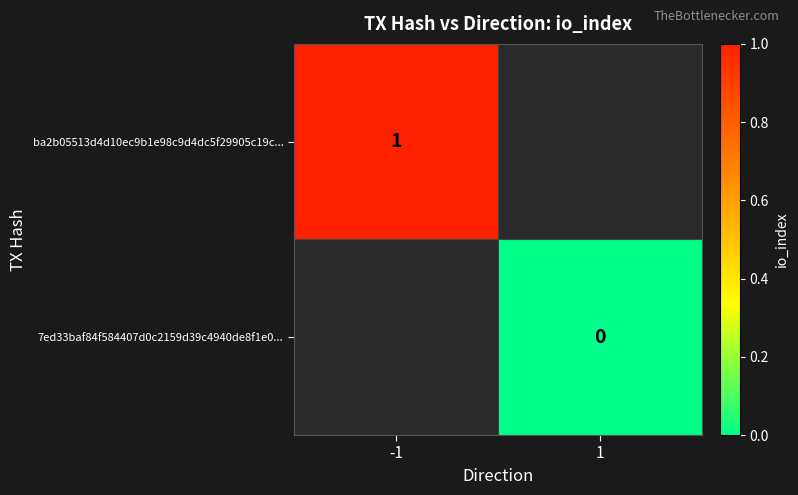

What is the maximum value shown in the chart?

1.0